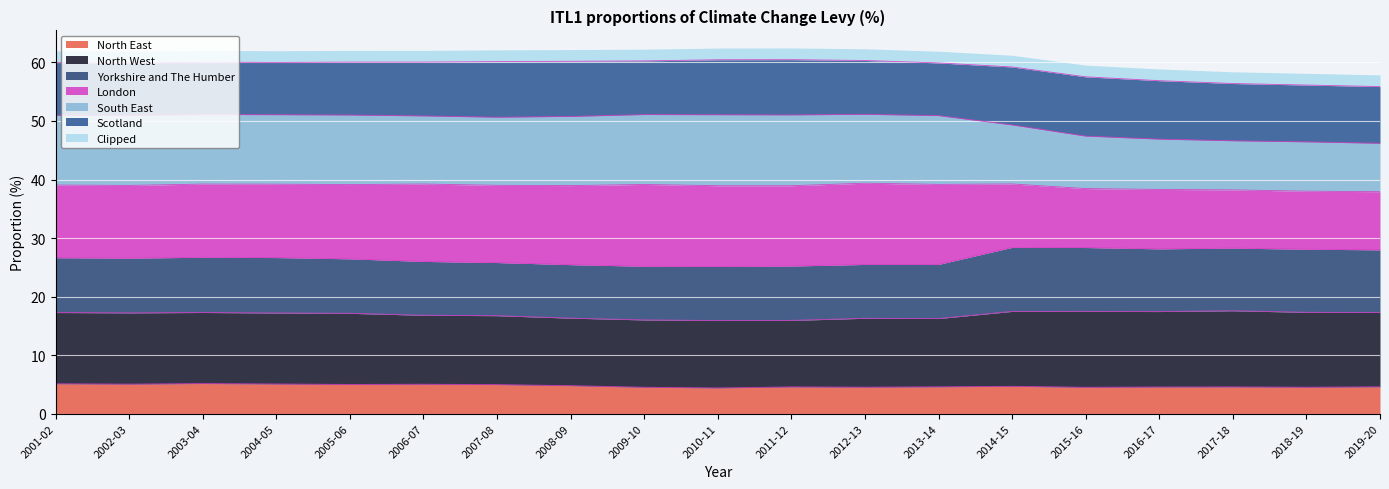

What is the total value across all series at 2005-06?

62.1